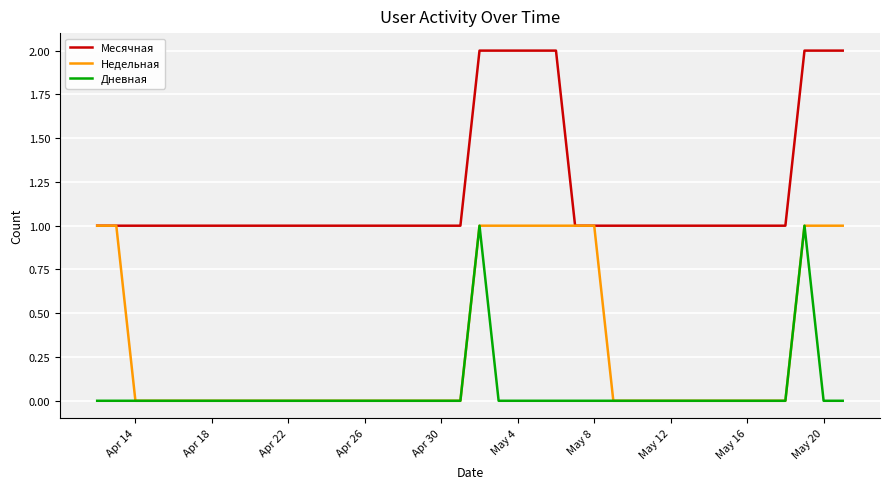

Rank the series by their average value, from lowest to highest.

Дневная, Недельная, Месячная